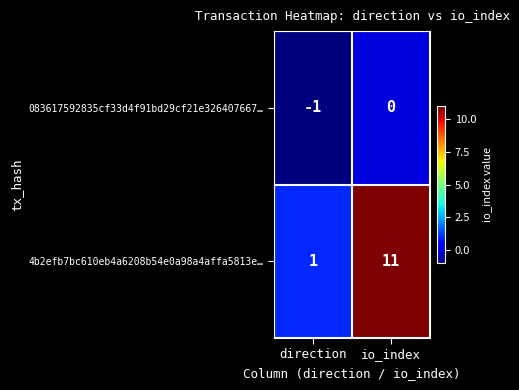

Rank the series at io_index from lowest to highest value.

083617592835cf33d4f91bd29cf21e326407667…, 4b2efb7bc610eb4a6208b54e0a98a4affa5813e…